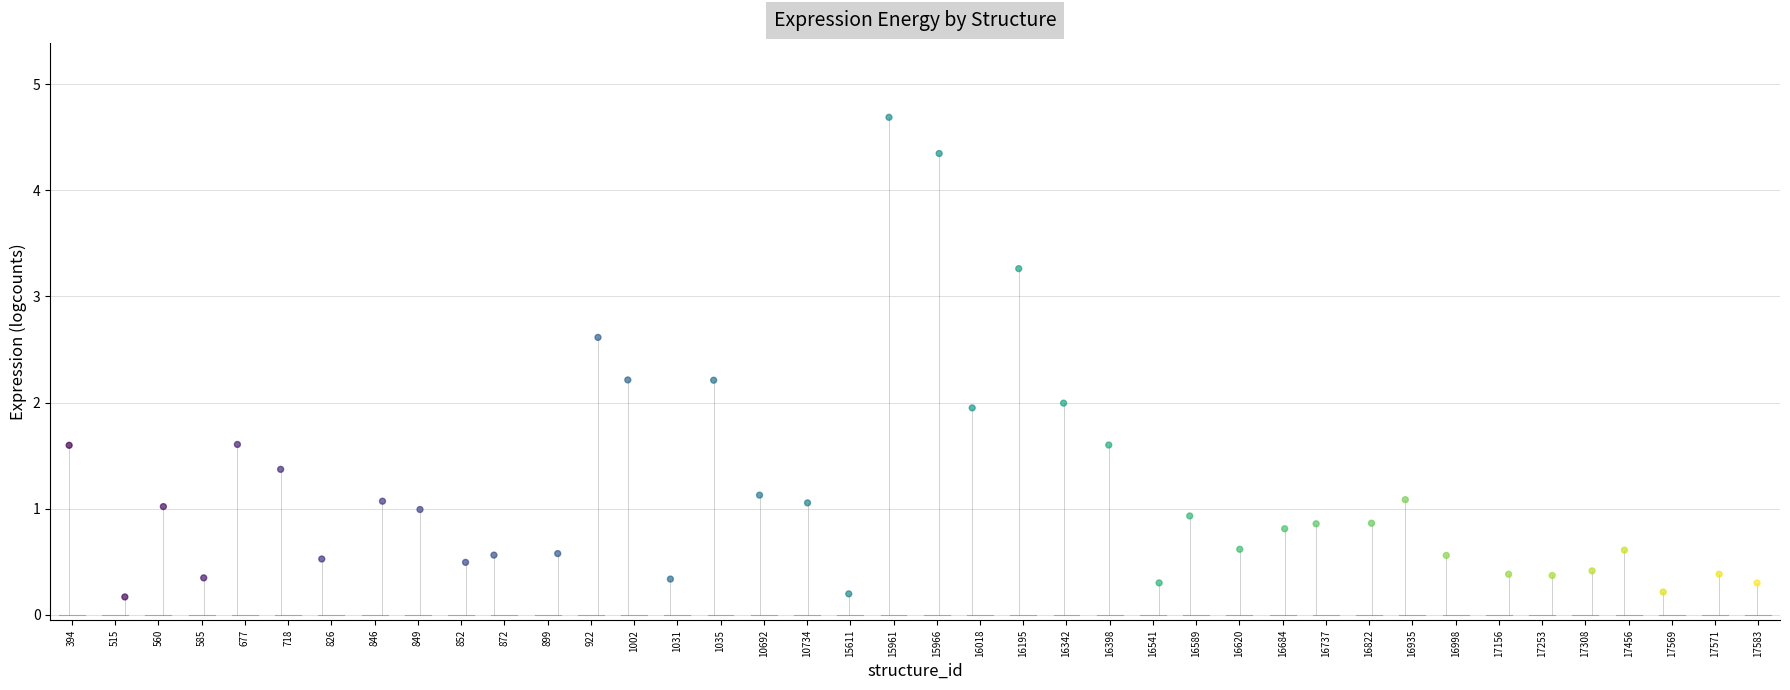

What is the range of Y values (max minus min)?

4.5